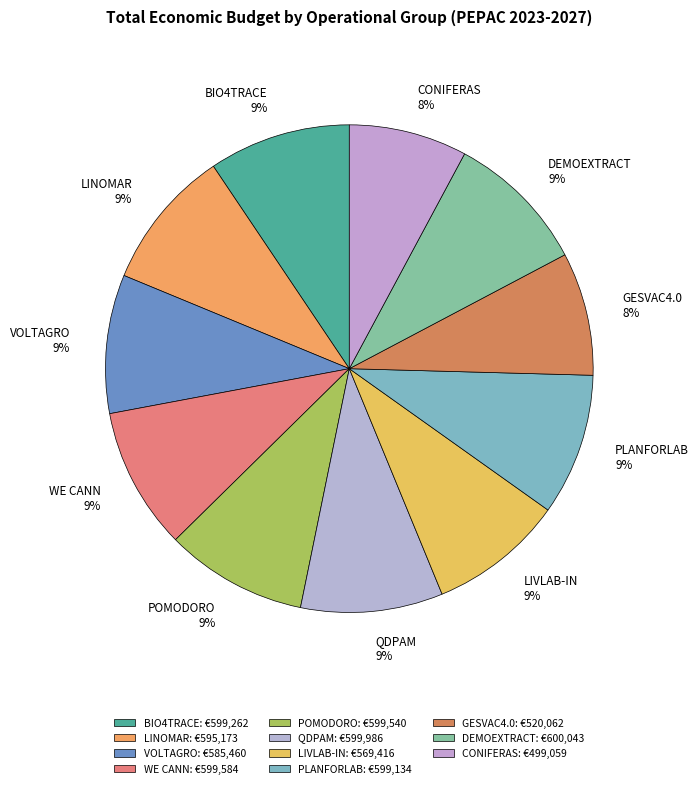

To the nearest percent, what percentage of the pie is LINOMAR?

9%